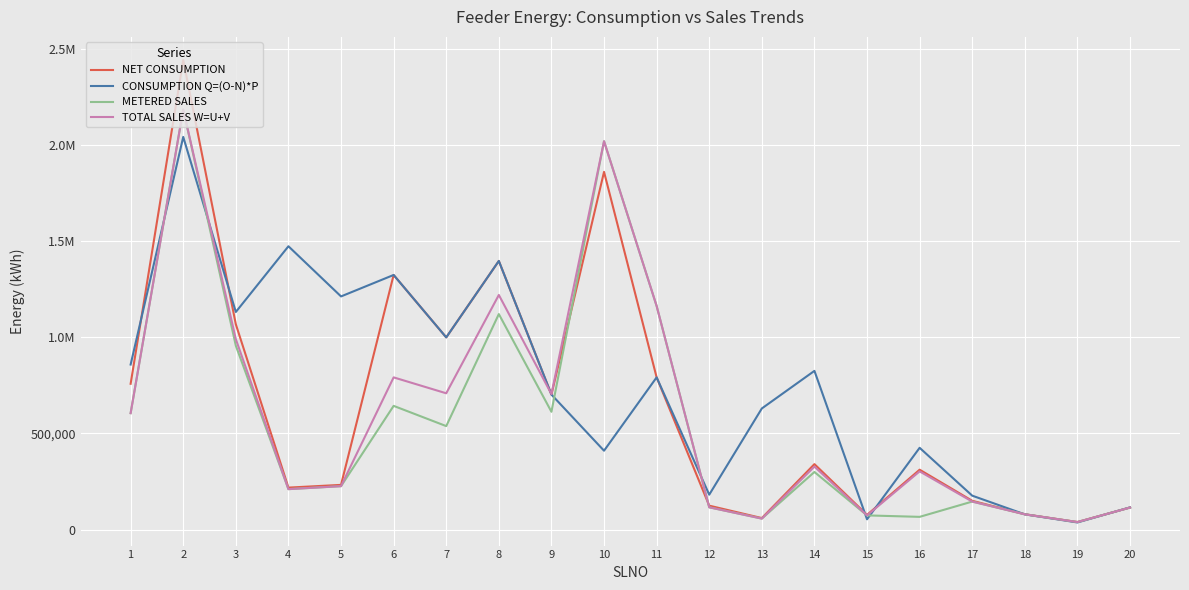

What is the value of the METERED SALES point at the 11th from the left?

1162663.9